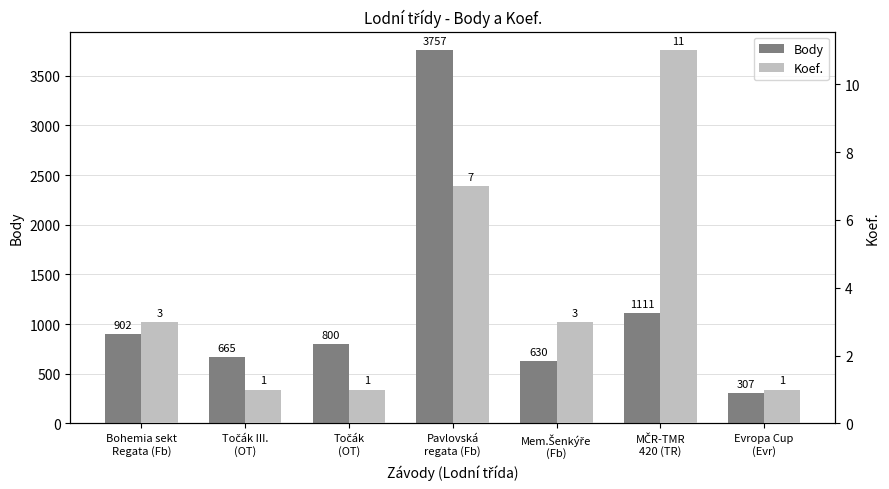

True or false: Koef. has a value of 1 at Točák III.
(OT).

True